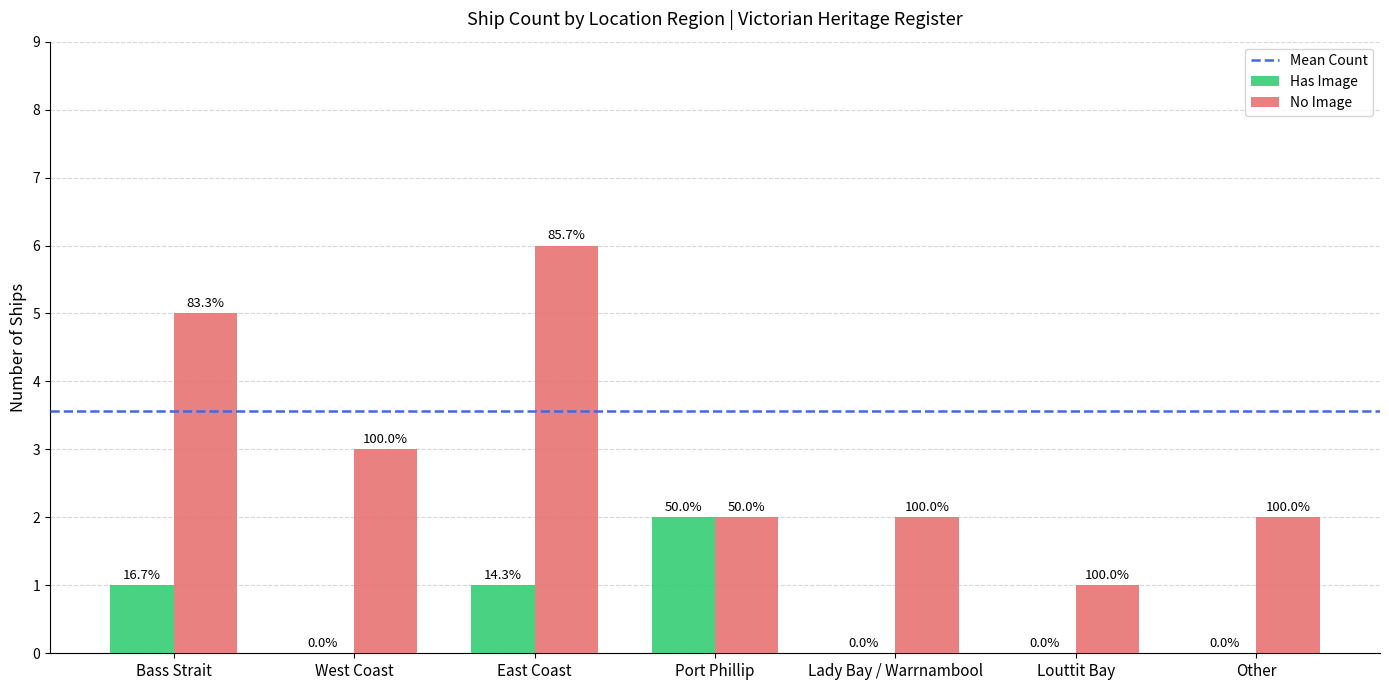

Are the bars grouped side by side (vs. stacked)?

Yes